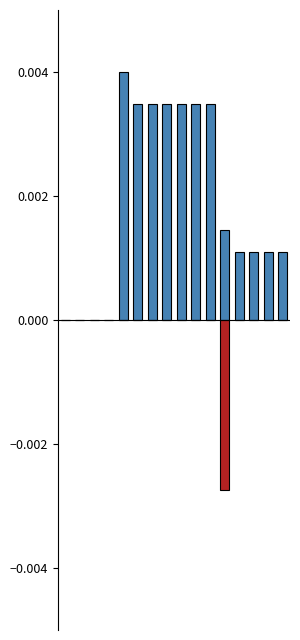

The value of VAK at 12 is 0.0. True or false?

False